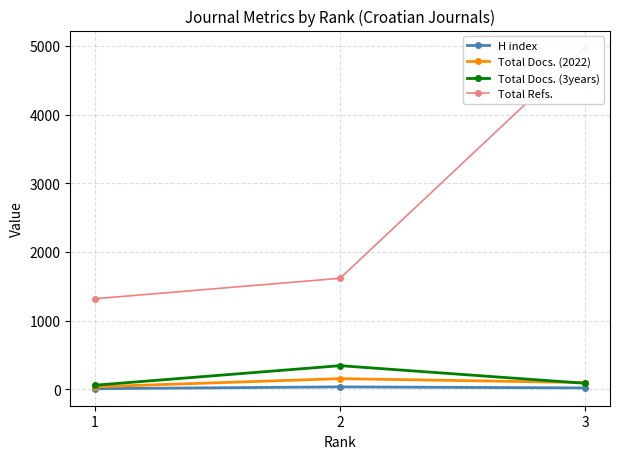

Reading right to left, transcribe all the data shown in this chart.

H index: 3=19	2=34	1=8
Total Docs. (2022): 3=97	2=154	1=35
Total Docs. (3years): 3=86	2=343	1=58
Total Refs.: 3=4976	2=1616	1=1318